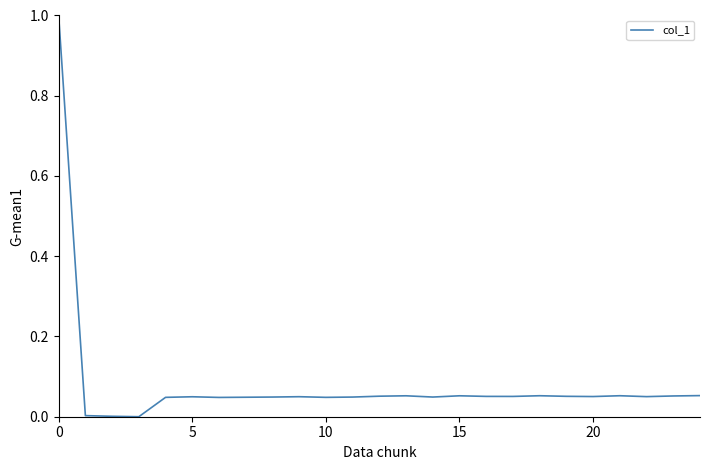

What is the difference between the maximum and minimum values?

1.0